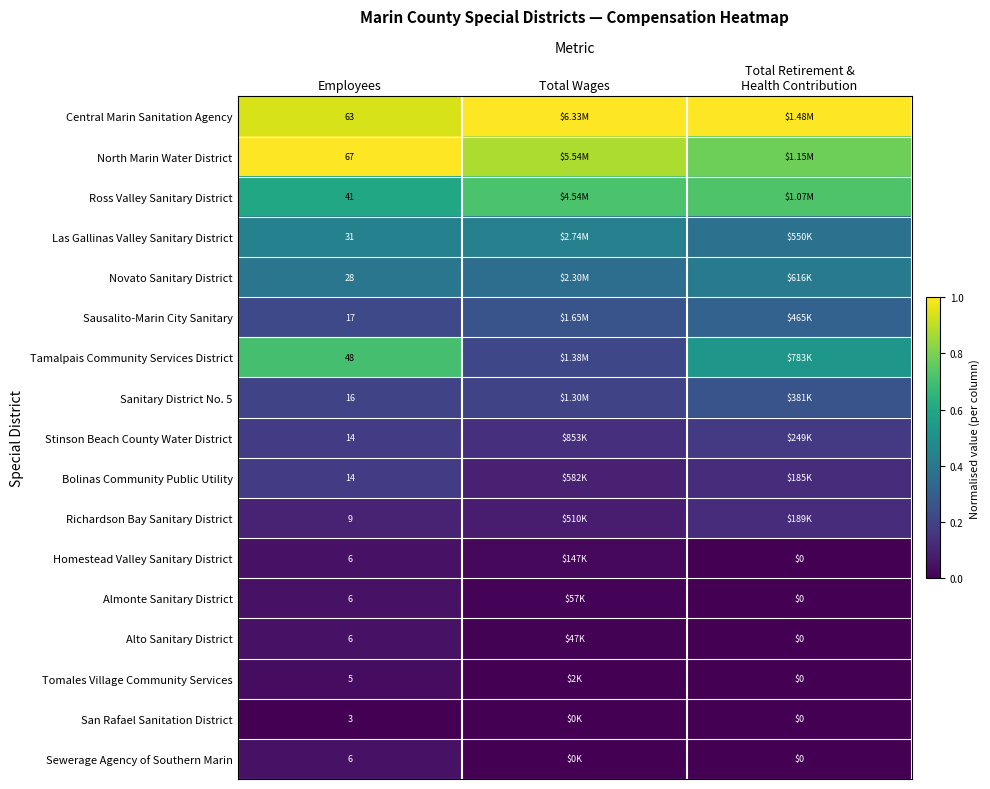

The value of Las Gallinas Valley Sanitary District at Total Retirement & Health Contribution is 0.6. True or false?

False